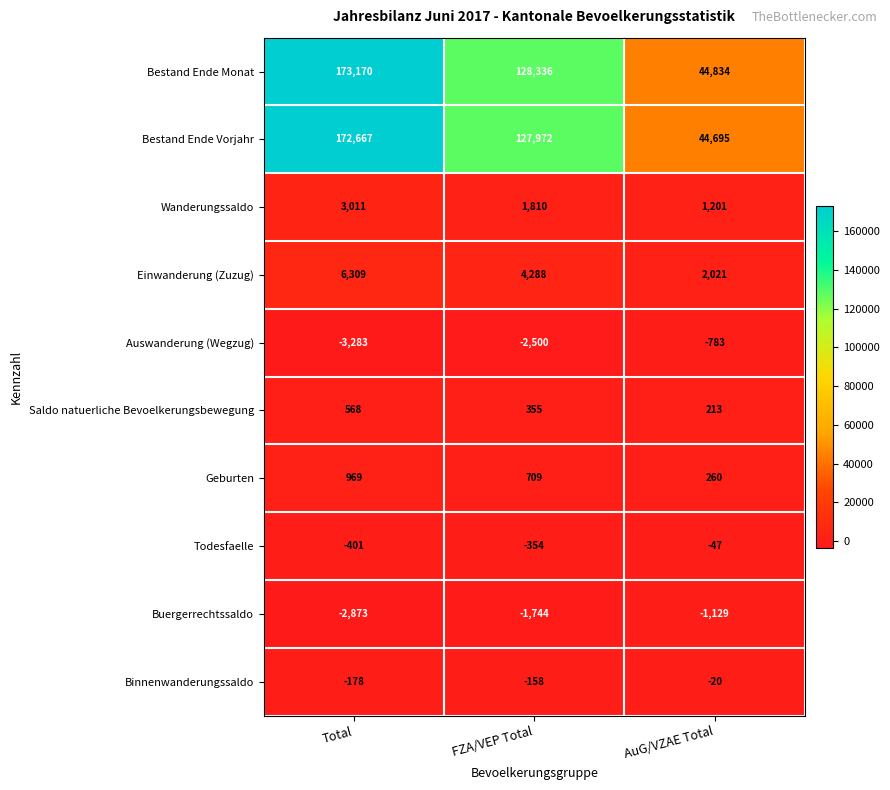

The Bestand Ende Monat series shows 70800 at AuG/VZAE Total. True or false?

False